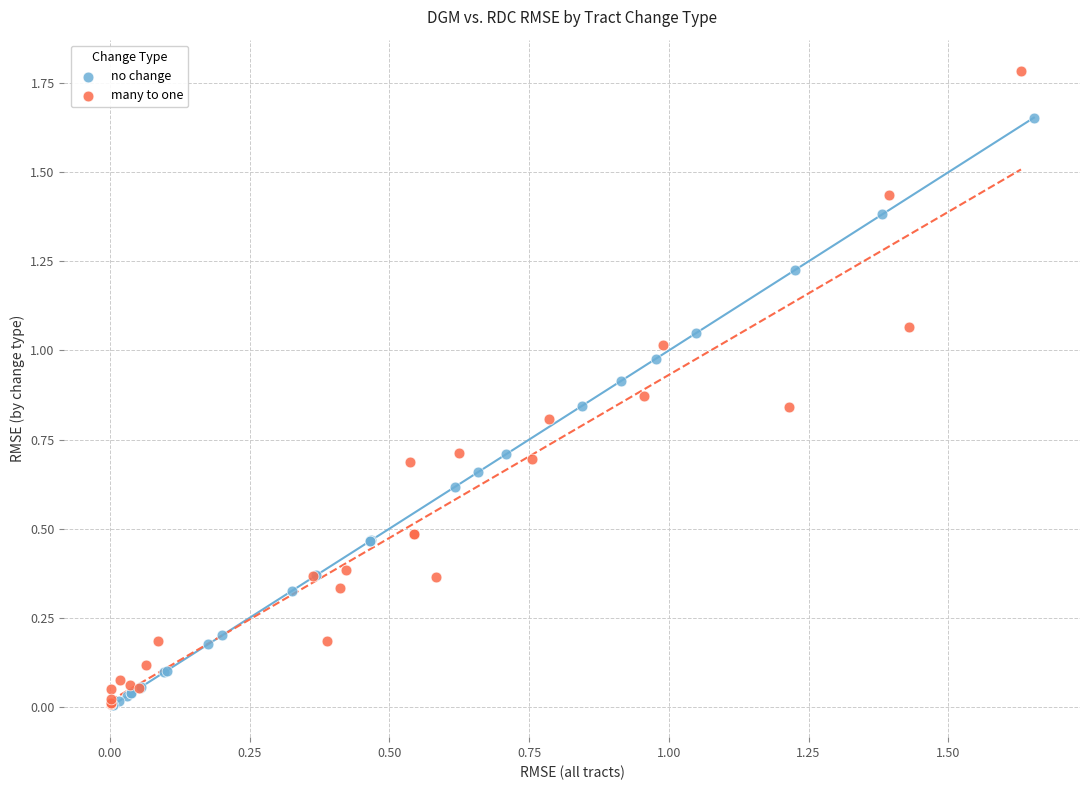

Which series has the widest spread of Y values?

many to one